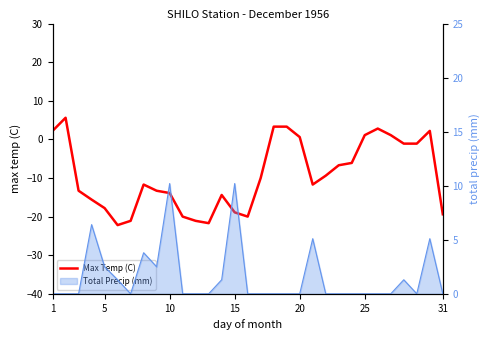

Count the number of values greater than -11.

15